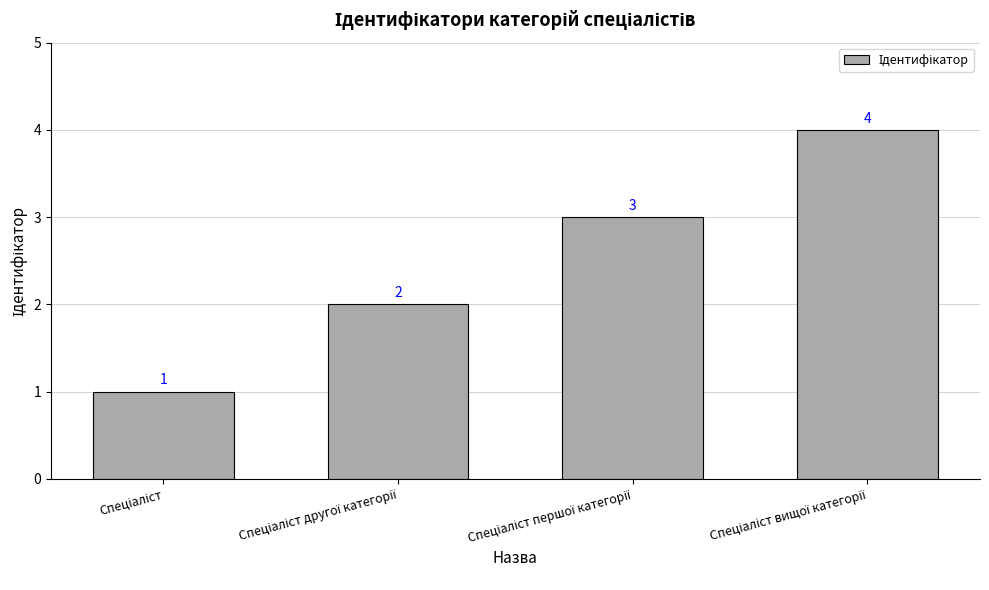

What is the greatest value displayed?

4